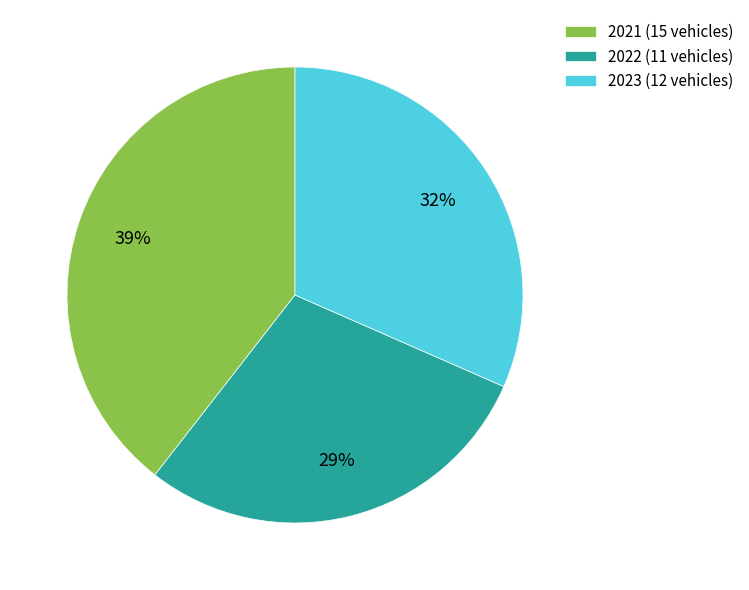

What is the largest slice in the pie chart?

2021 (15 vehicles)